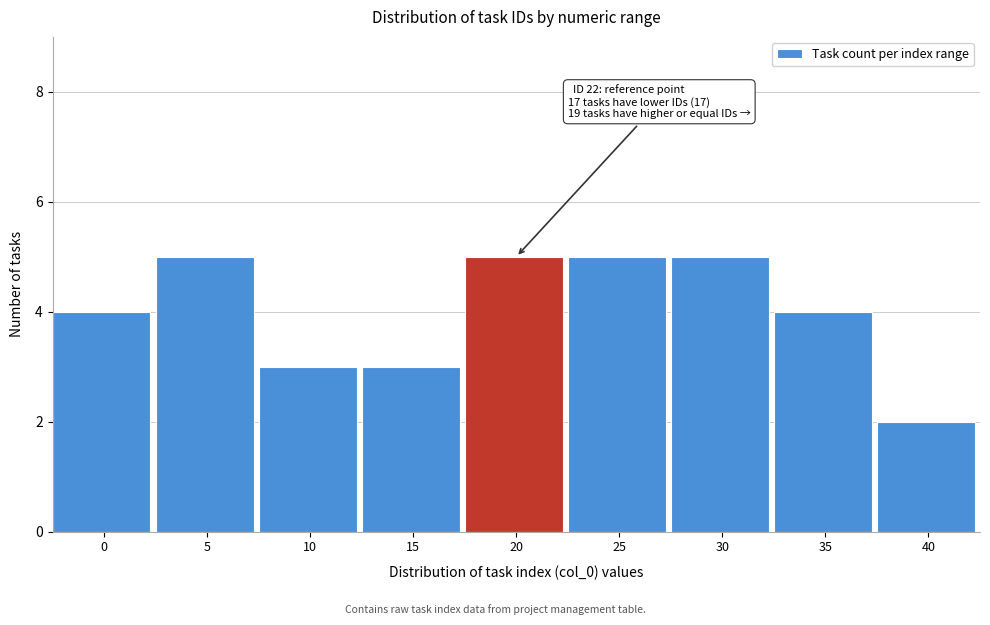

Reading left to right, list all the values displayed in this chart.

0=4	5=5	10=3	15=3	20=5	25=5	30=5	35=4	40=2